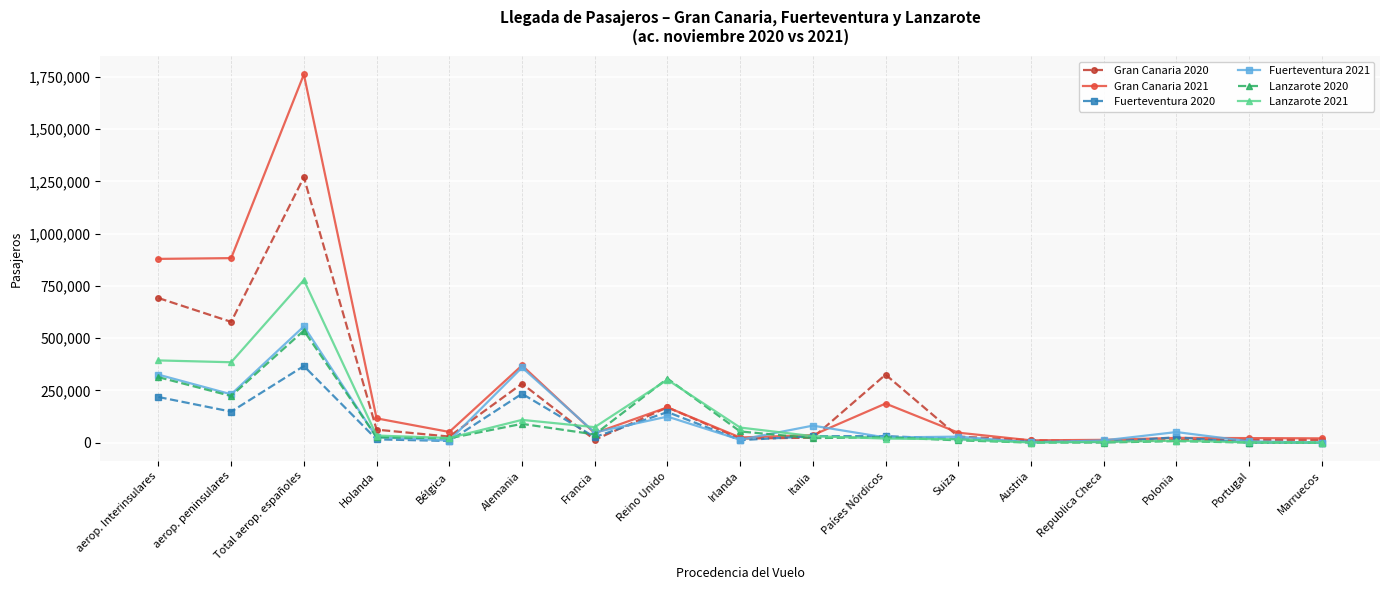

What is the difference between the highest and lowest values at Total aerop. españoles?

1395533